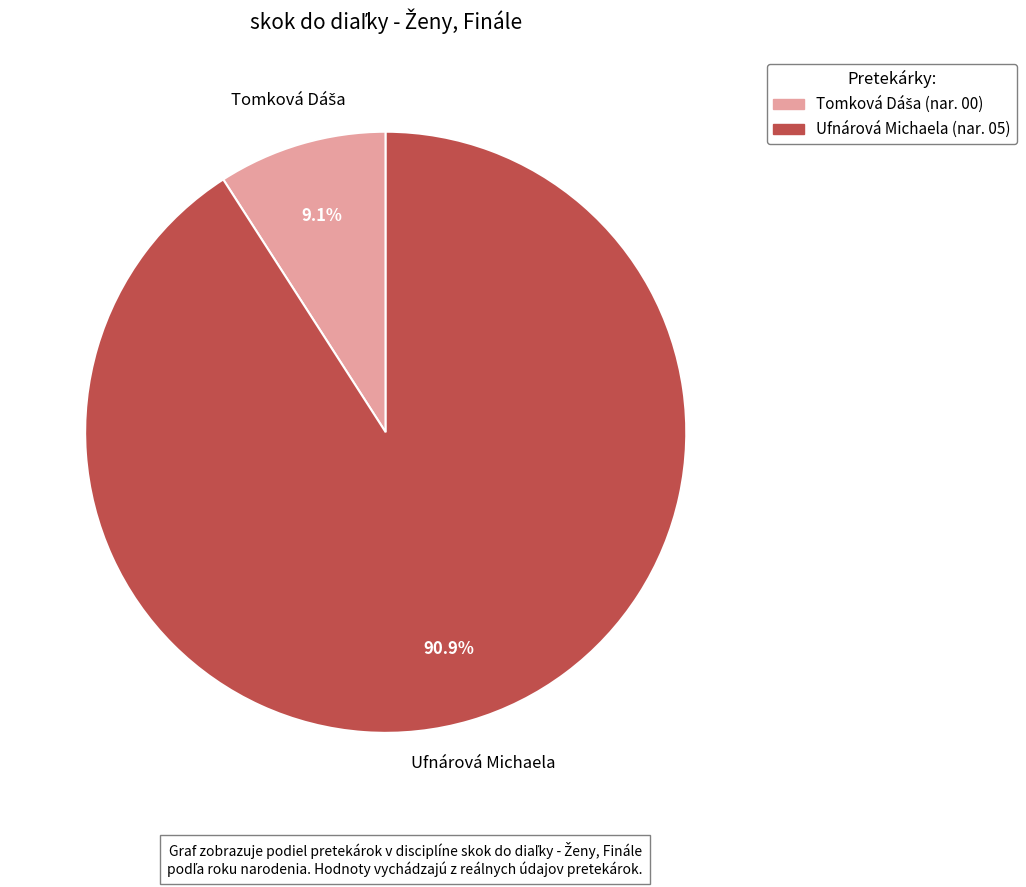

How many slices are in this pie chart?

2